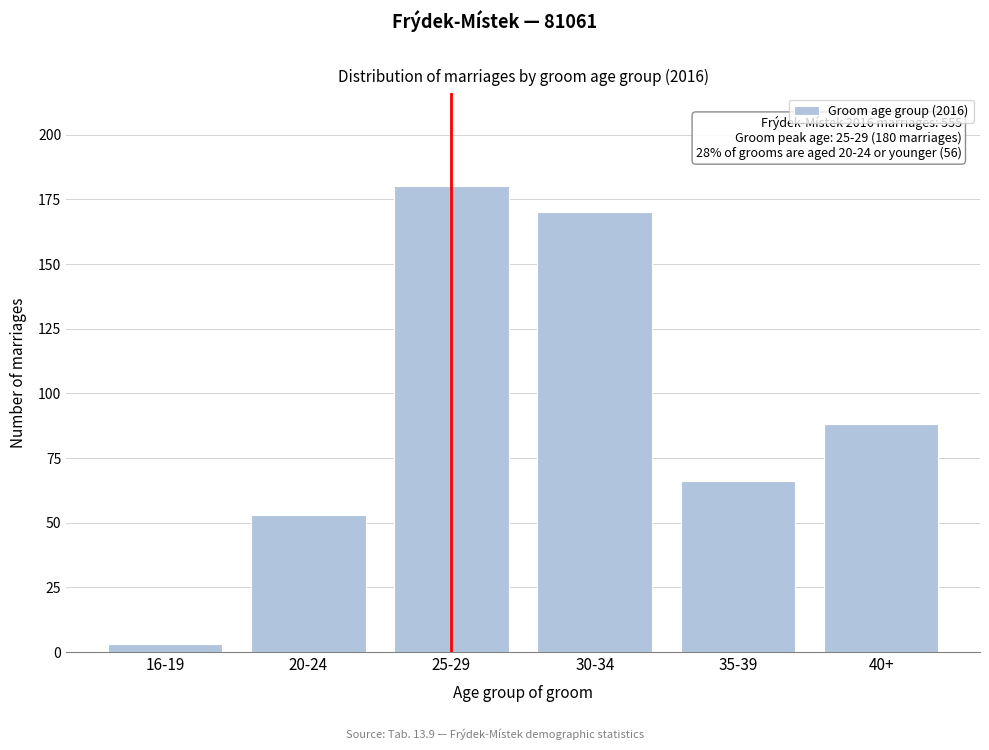

Reading left to right, list all the values displayed in this chart.

16-19=3	20-24=53	25-29=180	30-34=170	35-39=66	40+=88